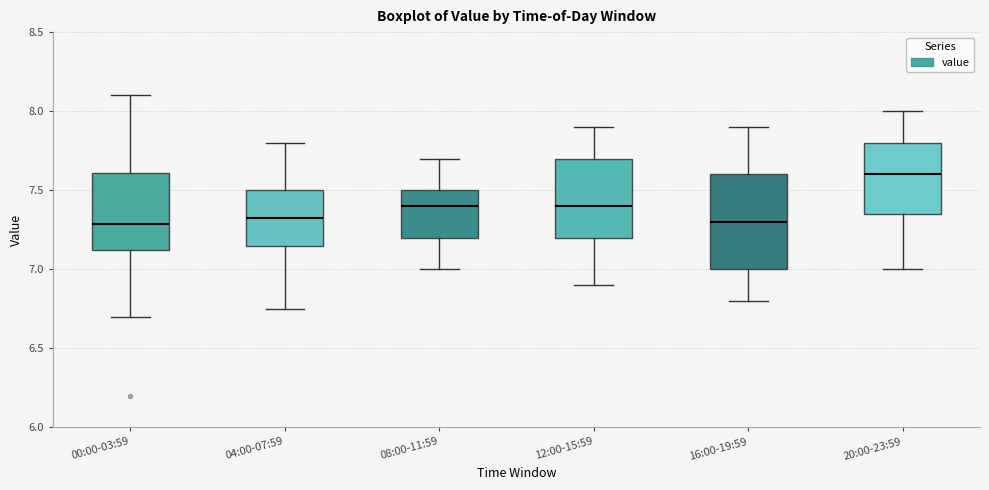

Reading left to right, read every box against the y-axis: the position of its median line, the range the box covers, and the ends of its whiskers. The values are not printed on the chart, so give them approximately, as read against the axis.

00:00-03:59: median 7.30, box 7.10 to 7.60, whiskers 6.70 to 8.10
04:00-07:59: median 7.35, box 7.15 to 7.50, whiskers 6.75 to 7.80
08:00-11:59: median 7.40, box 7.20 to 7.50, whiskers 7.00 to 7.70
12:00-15:59: median 7.40, box 7.20 to 7.70, whiskers 6.90 to 7.90
16:00-19:59: median 7.30, box 7.00 to 7.60, whiskers 6.80 to 7.90
20:00-23:59: median 7.60, box 7.35 to 7.80, whiskers 7.00 to 8.00